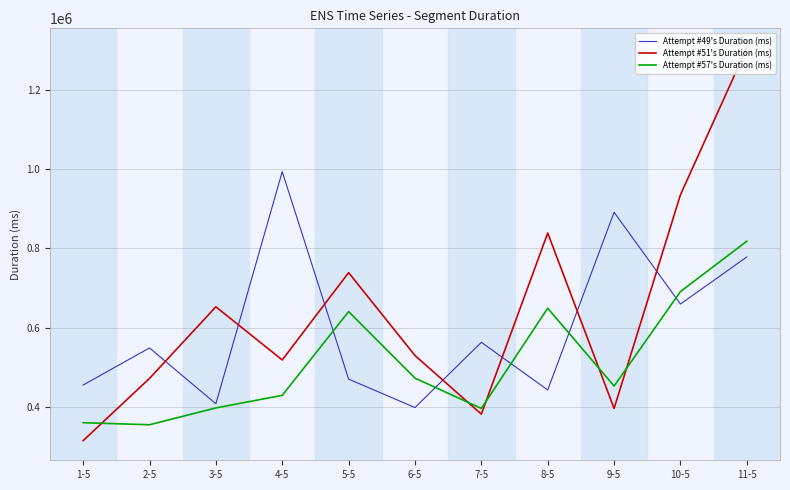

In Attempt #57's Duration (ms), how many points are higher than both neighbors (excluding endpoints)?

2